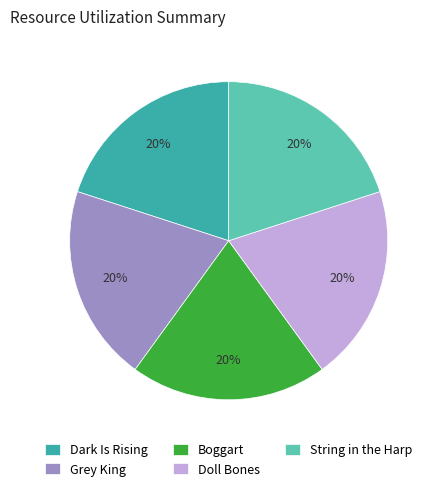

Does Grey King represent more than half of the total?

No